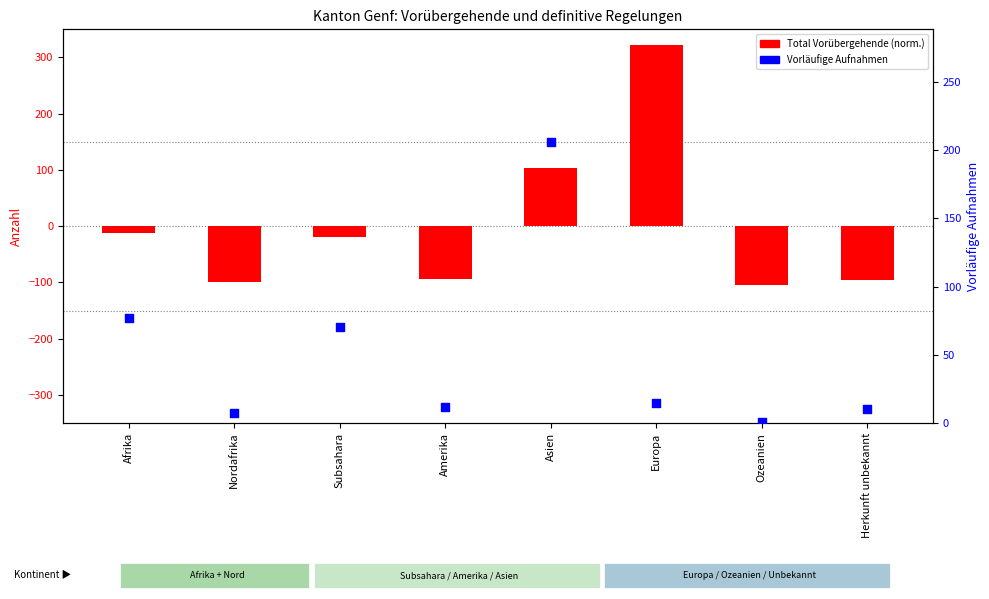

What are all the series names shown in the legend?

Total Vorübergehende (norm.), Vorläufige Aufnahmen